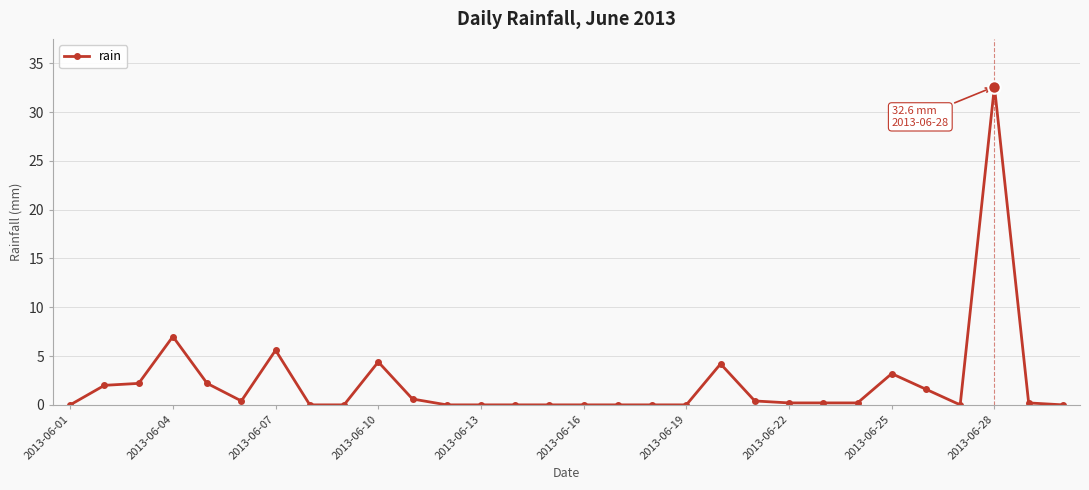

What is the difference between the maximum and minimum values?

32.6